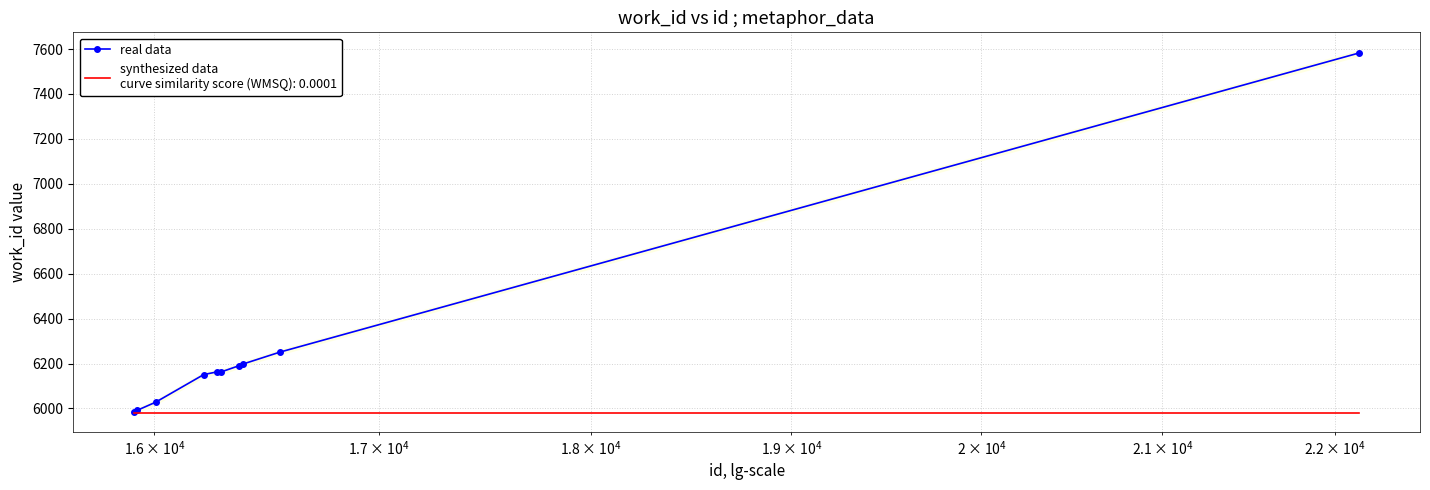

Does the chart have visible grid lines?

Yes